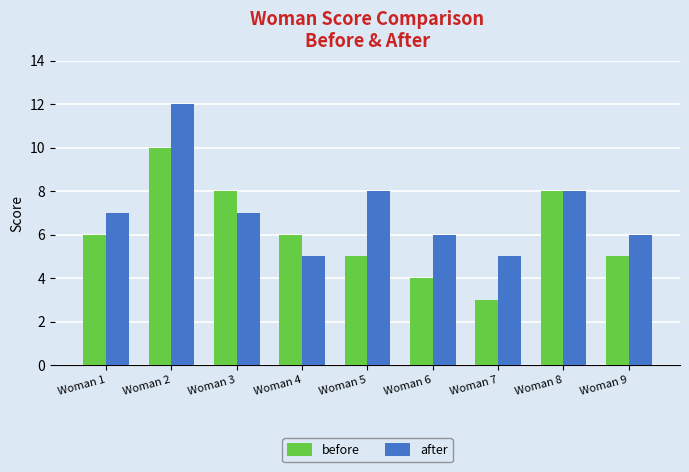

Is it true that before equals 5 at Woman 5?

True